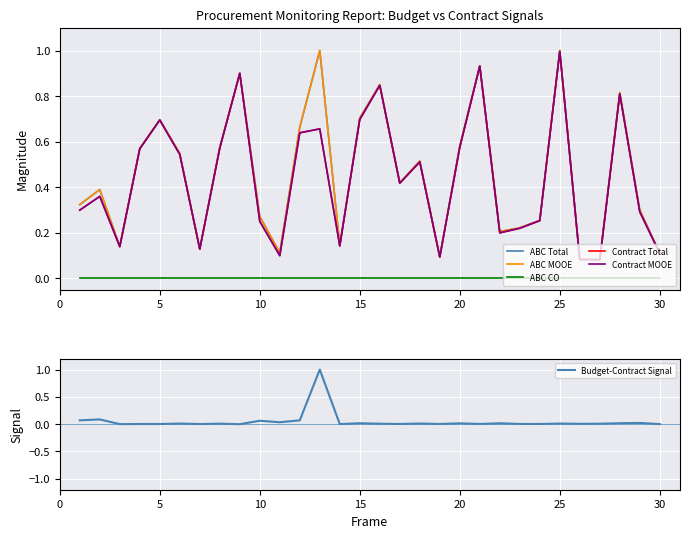

What is the difference between the maximum and second lowest values in the Contract Total series?

0.9